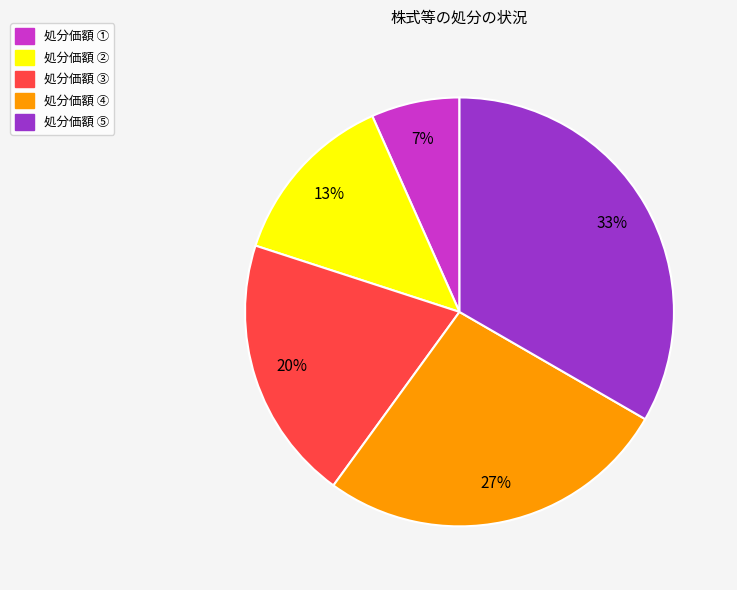

Does any single category account for the majority?

No